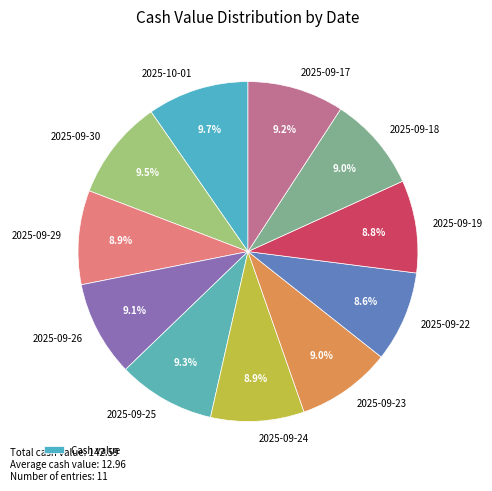

How many slices are in this pie chart?

11